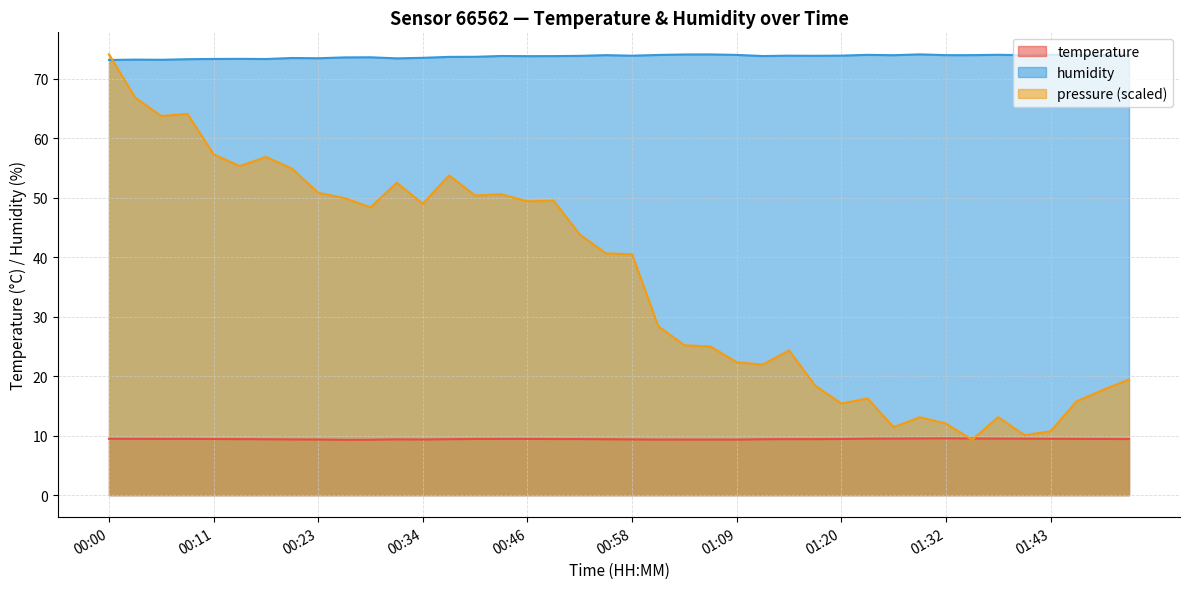

List the labels in order of temperature value, smallest first.

00:26, 00:29, 01:01, 01:03, 01:06, 01:09, 00:23, 00:34, 00:20, 00:58, 00:32, 00:17, 00:55, 01:12, 00:37, 00:14, 01:15, 01:18, 00:52, 01:52, 00:11, 00:49, 01:20, 00:40, 01:49, 00:06, 00:09, 00:43, 00:46, 01:46, 00:03, 00:00, 01:43, 01:23, 01:40, 01:26, 01:38, 01:29, 01:35, 01:32